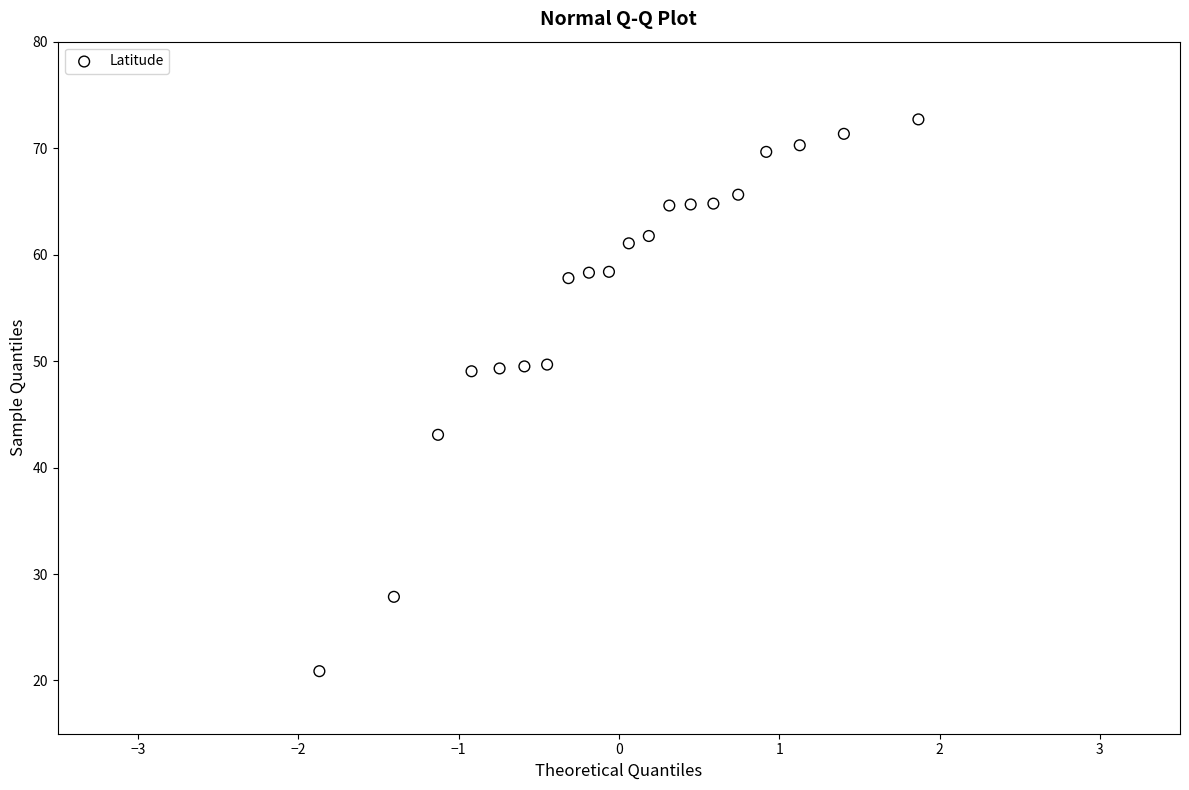

What is the range of Y values (max minus min)?

51.8